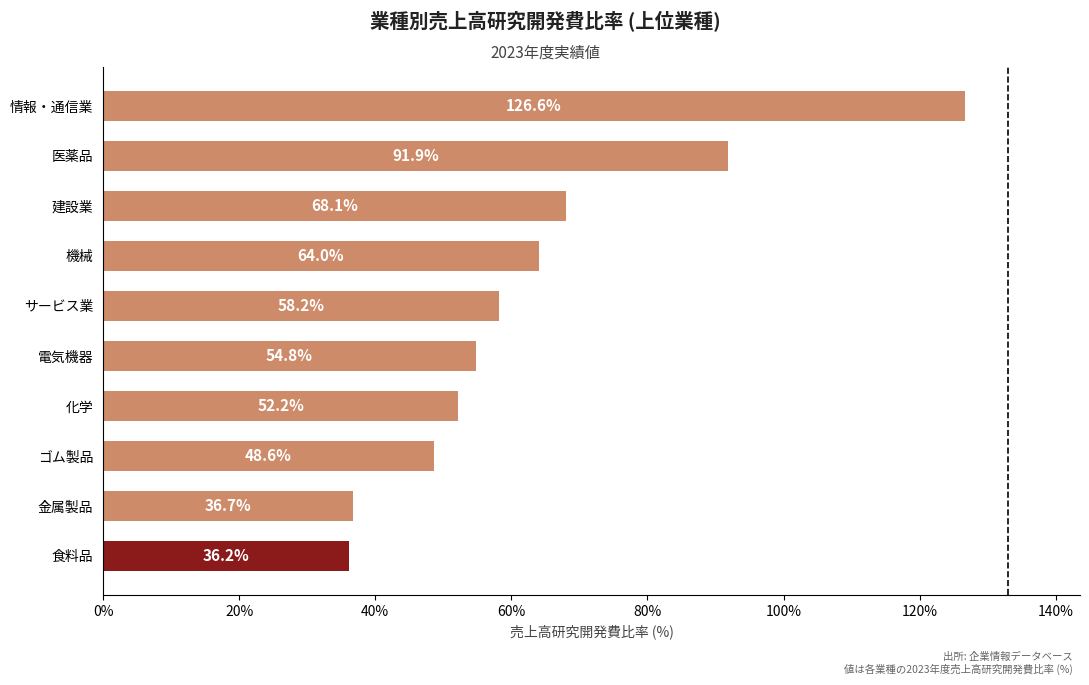

Which has a higher value, 建設業 or 医薬品?

医薬品